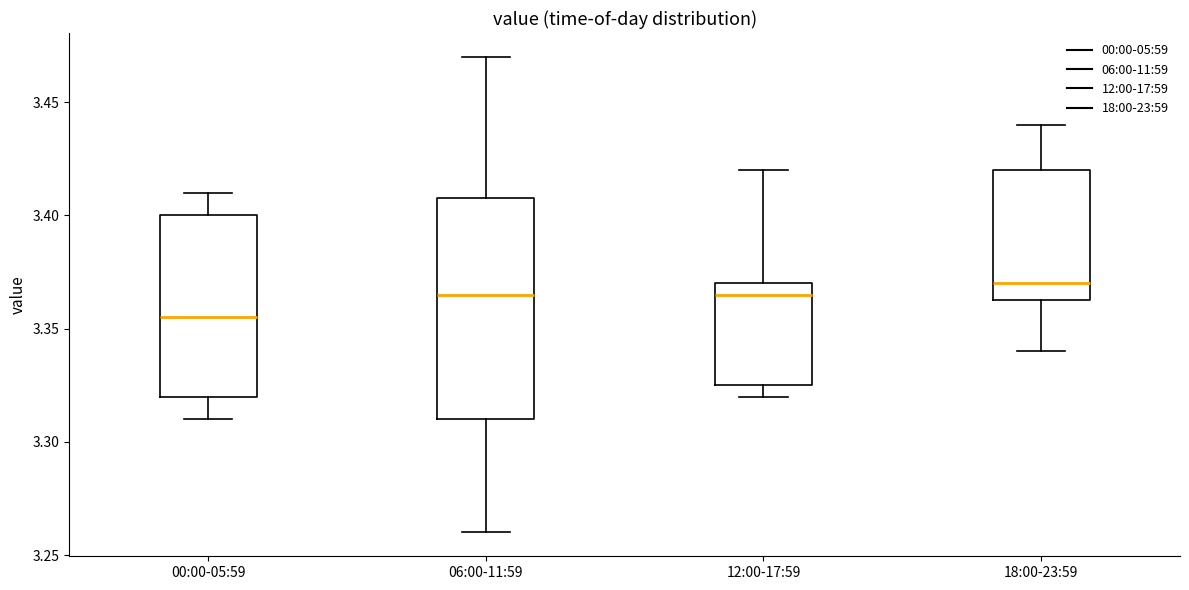

Where does the upper whisker of the box for 06:00-11:59 end on the y-axis? The values are not printed on the chart, so give them approximately, as read against the axis.

3.470